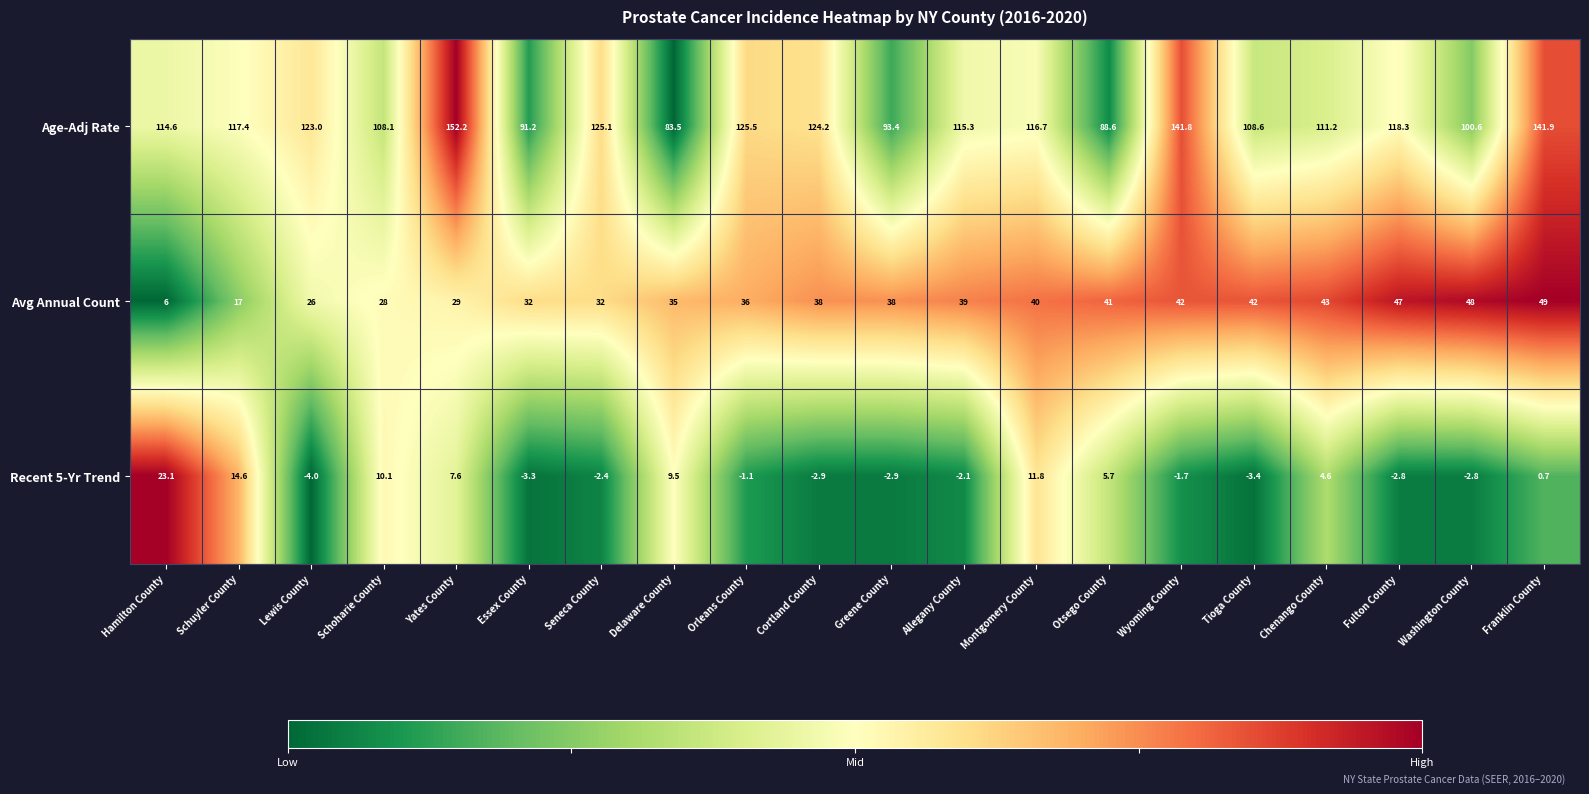

What is the maximum value for Avg Annual Count?

49.0